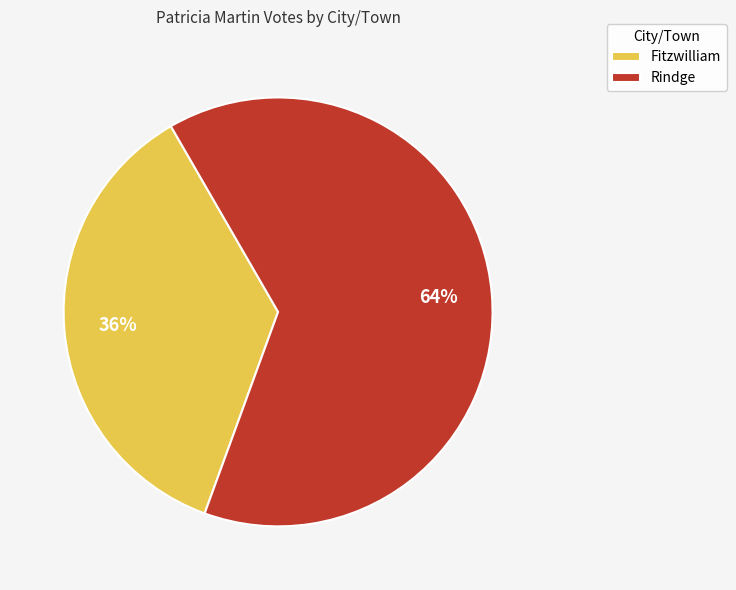

What percentage is the Rindge slice, to the nearest percent?

64%